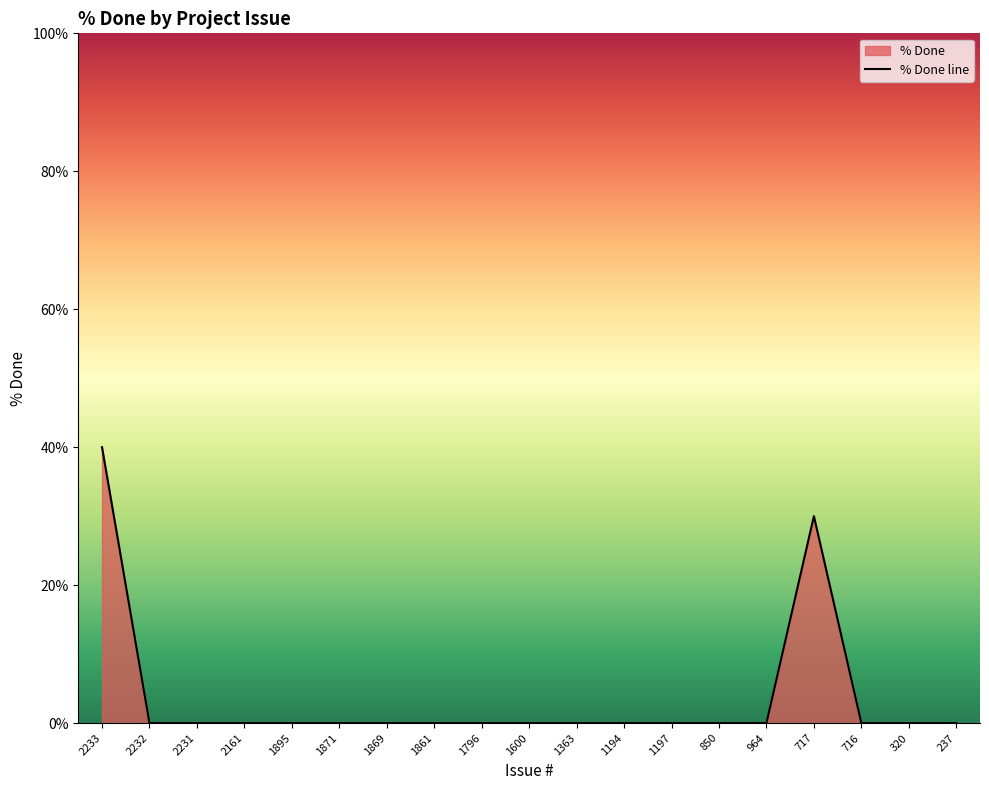

Which category has the highest value across all series?

2233